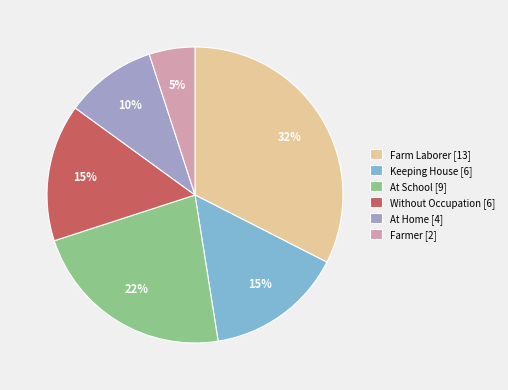

True or false: Keeping House accounts for 15% of the total.

True